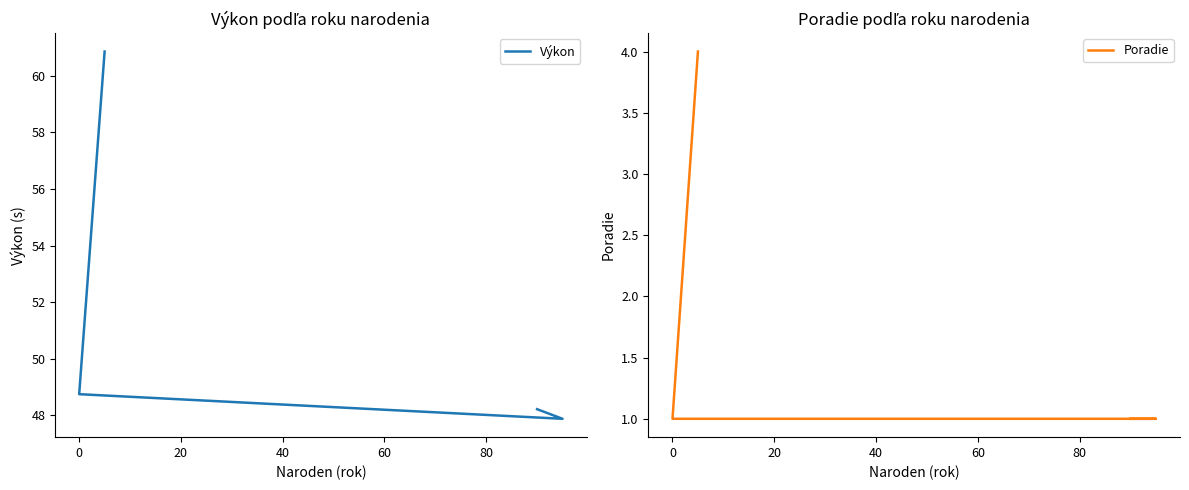

Between −20 and 20, which is larger?

20